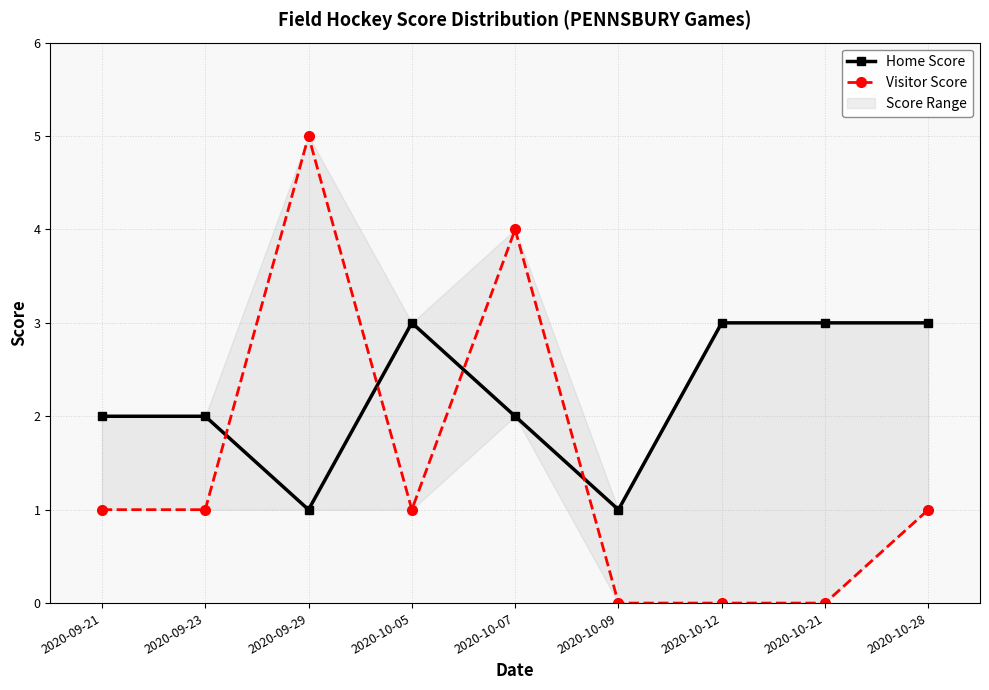

How many lines are shown in the chart?

2